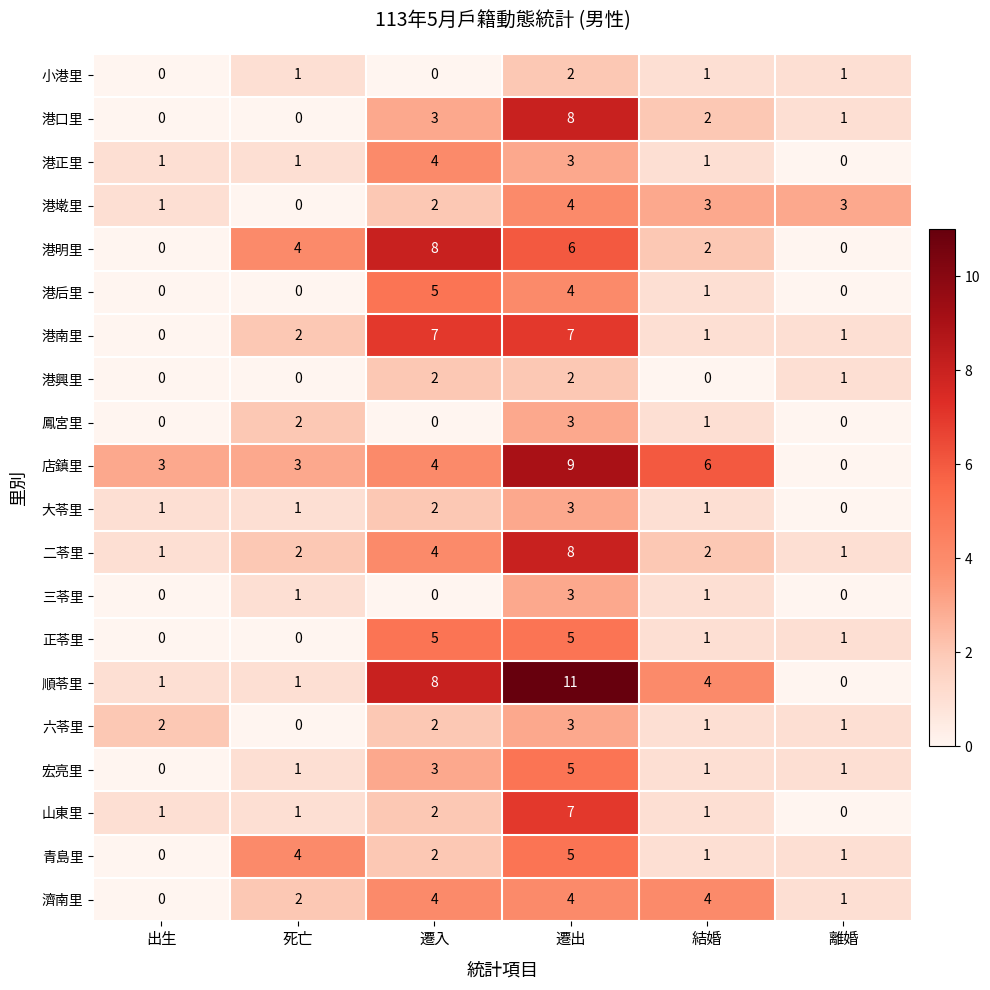

Which category has the highest value in the 山東里 series?

遷出